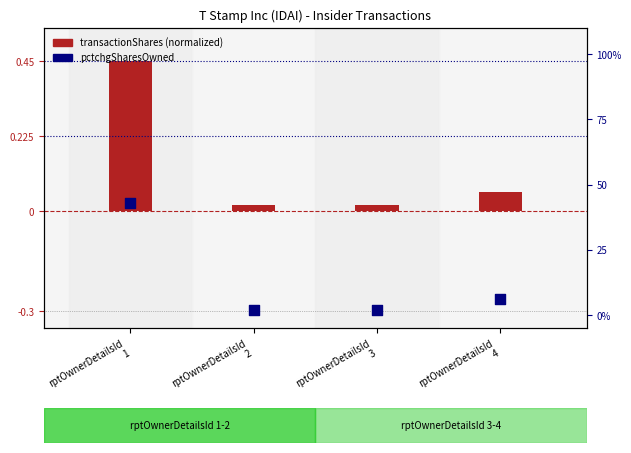

Which series contains the lowest Y value?

transactionShares (normalized)